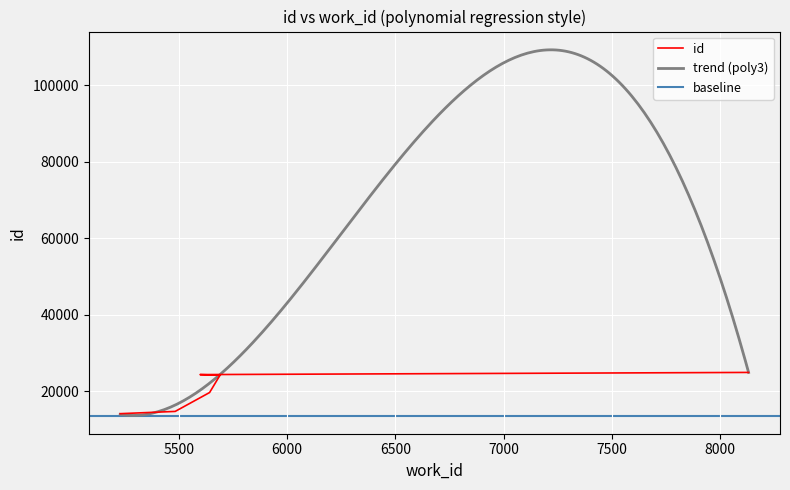

What value does the data have at 5642, to the nearest 10?

19610